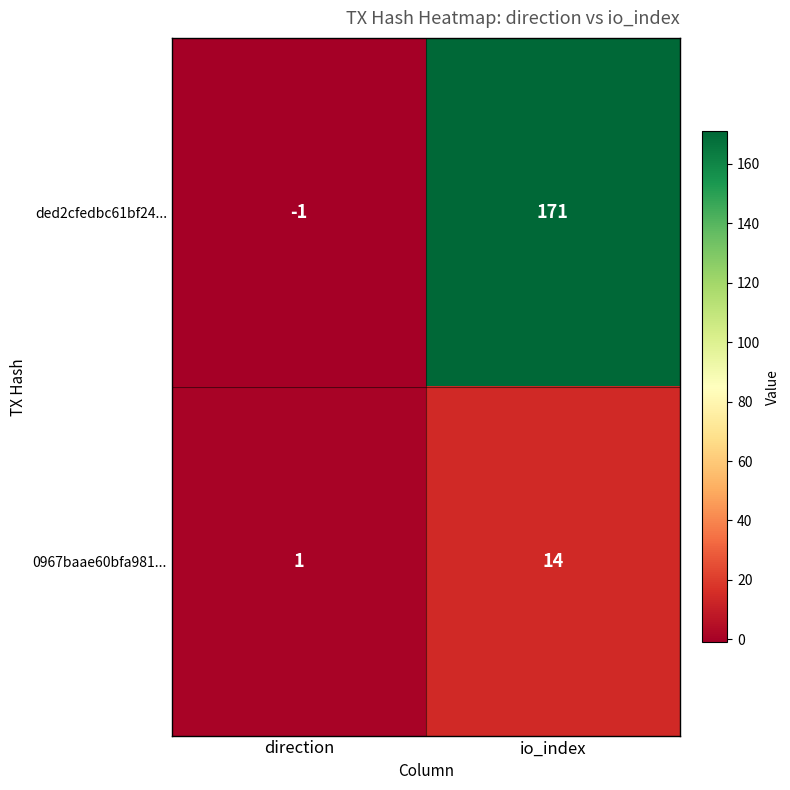

Rank the series by their maximum value, from highest to lowest.

ded2cfedbc61bf24..., 0967baae60bfa981...